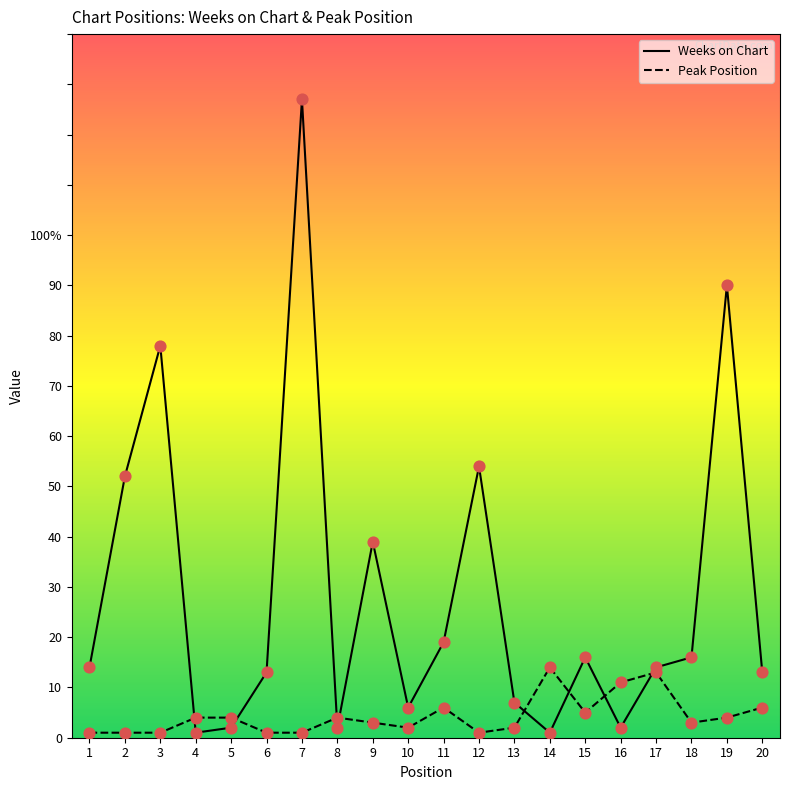

At how many categories does at least one series exceed 112?

1